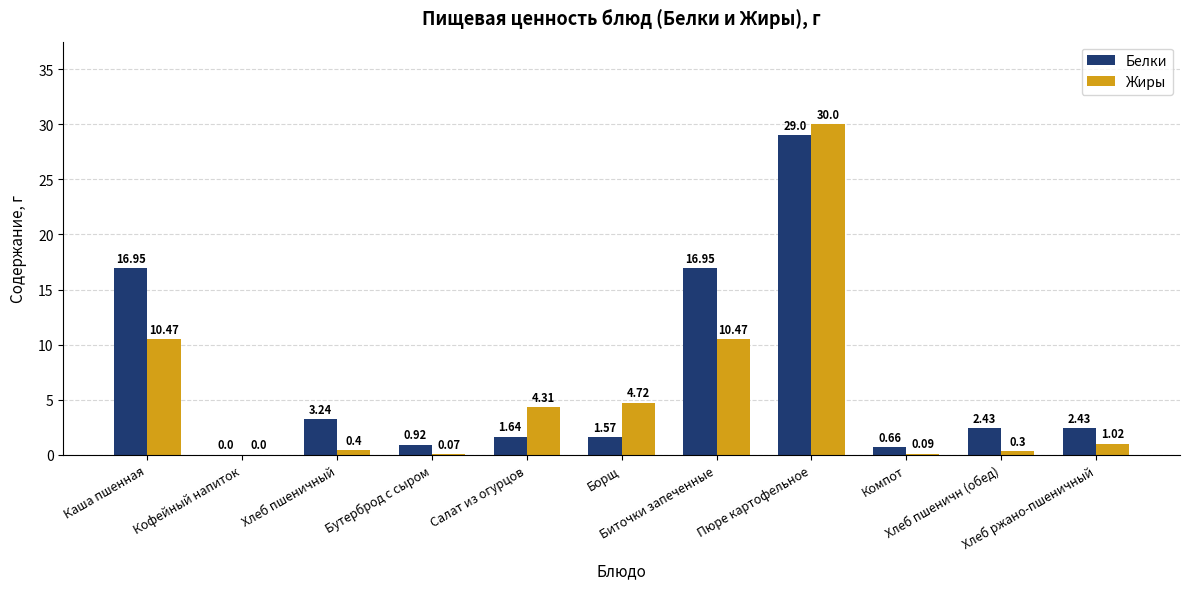

How many series are shown in this chart?

2